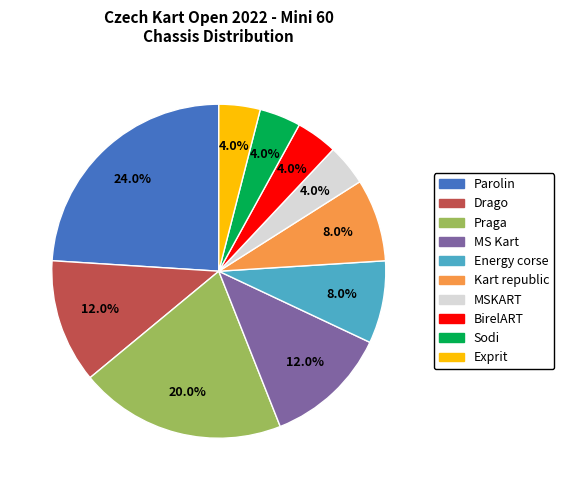

How many slices are in this pie chart?

10